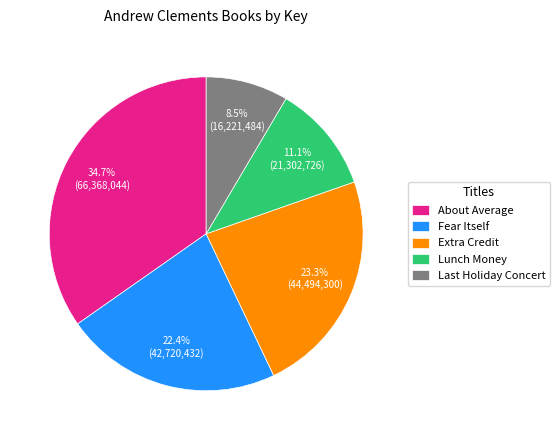

To the nearest percent, what is the difference between the About Average and Lunch Money slice percentages?

24%